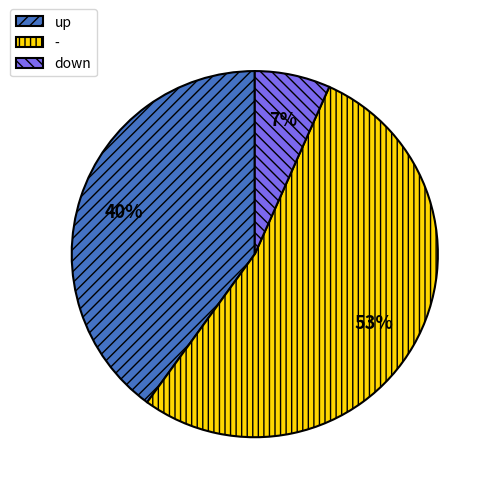

What is the smallest slice in the pie chart?

down